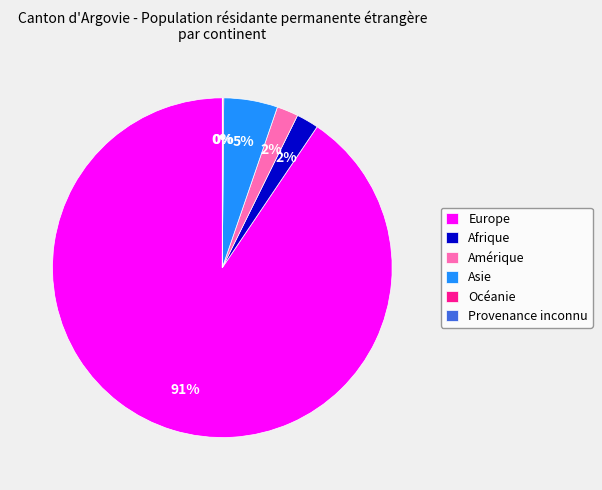

Do Asie and Europe together represent more than half of the pie?

Yes